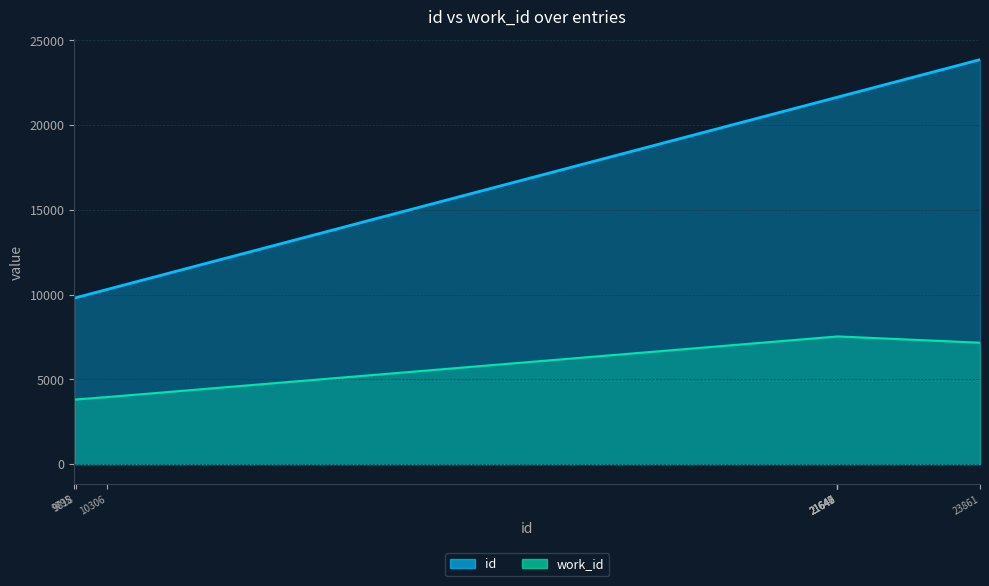

Rank the series at 9795 from lowest to highest value.

work_id, id